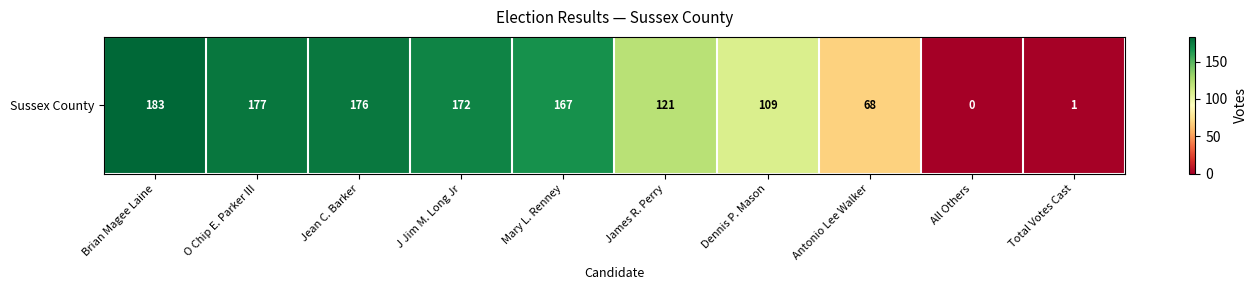

Which category has the lowest value across all series?

All Others